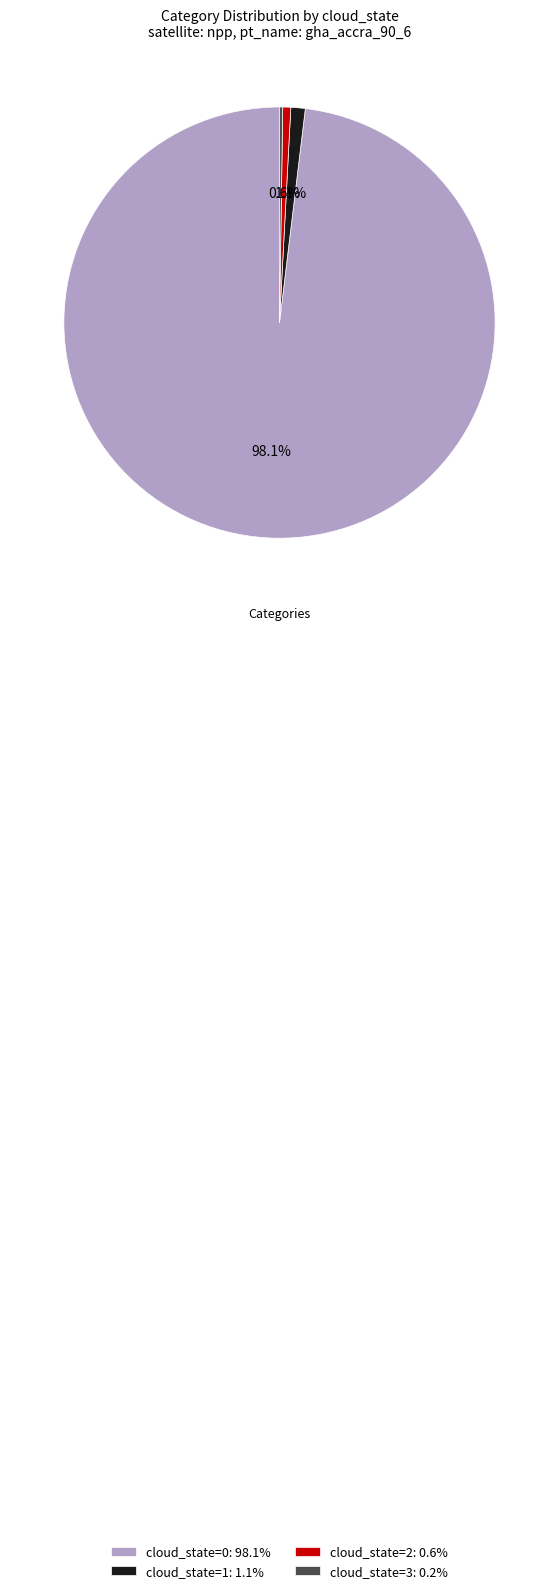

What portion of the pie excludes cloud_state=2: 0.6%?

99.4%